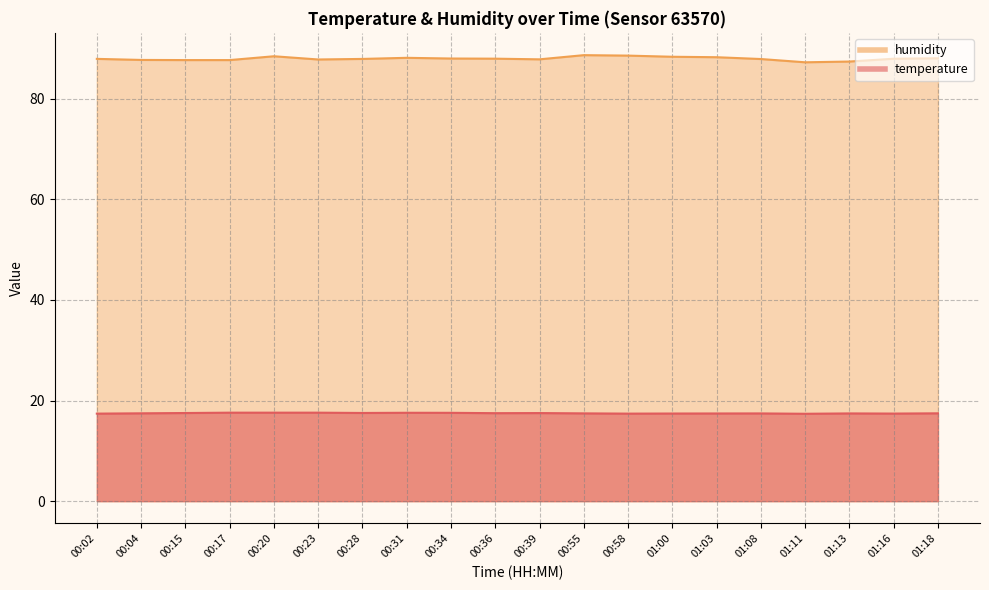

True or false: humidity has more than 1 interior local peaks.

True